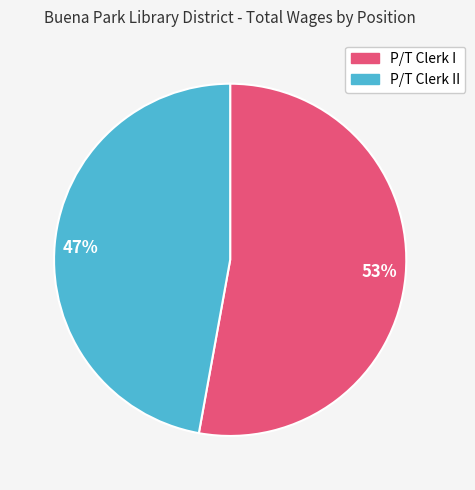

To the nearest percent, what is the average slice percentage?

50%